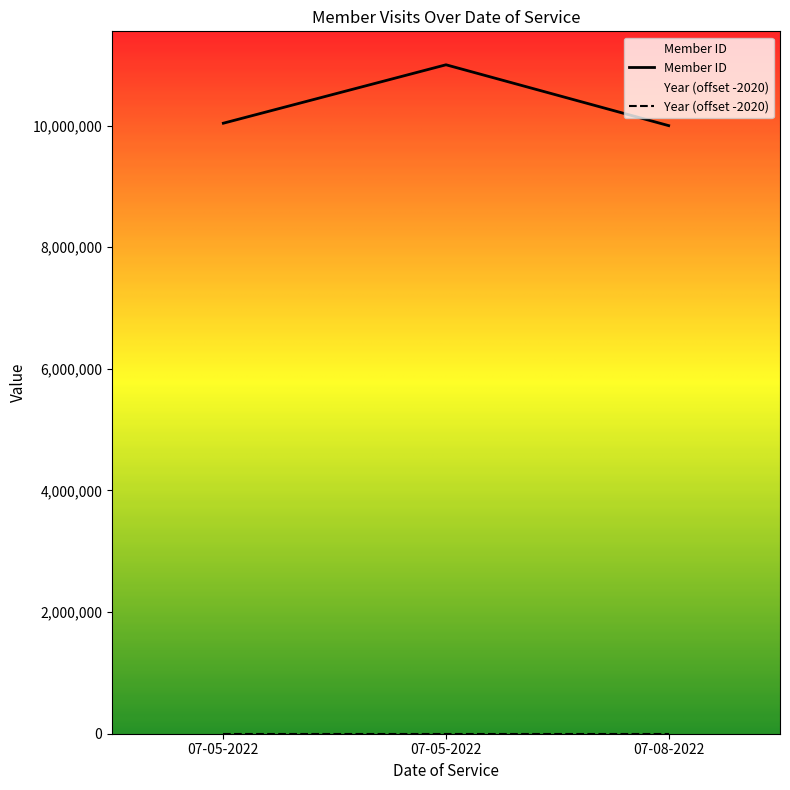

What is the approximate value of Member ID at 07-05-2022, to the nearest 50?

11000850